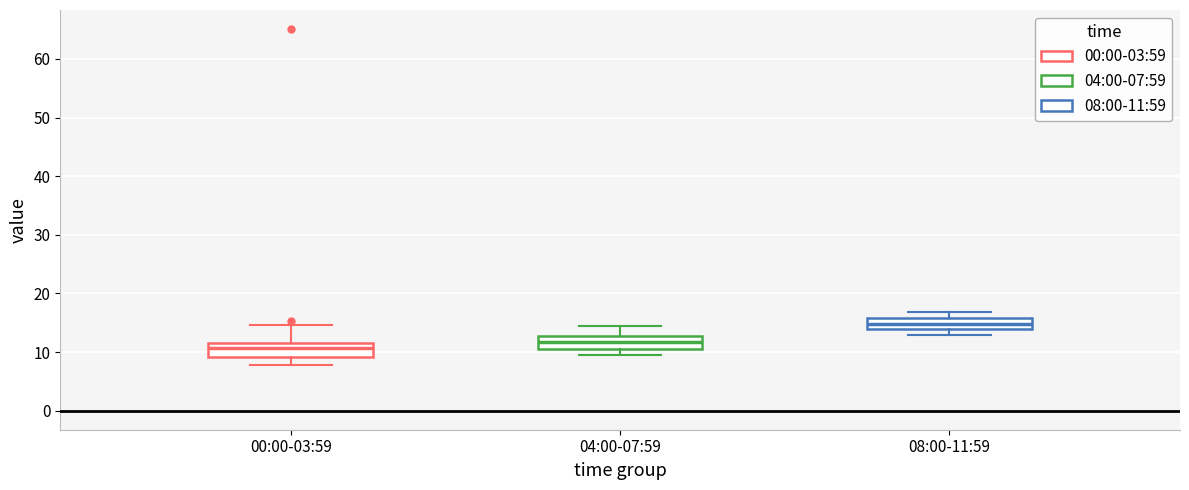

Reading left to right, read every box against the y-axis: the position of its median line, the range the box covers, and the ends of its whiskers. The values are not printed on the chart, so give them approximately, as read against the axis.

00:00-03:59: median 11, box 9 to 12, whiskers 8 to 15
04:00-07:59: median 12, box 11 to 13, whiskers 10 to 14
08:00-11:59: median 15, box 14 to 16, whiskers 13 to 17